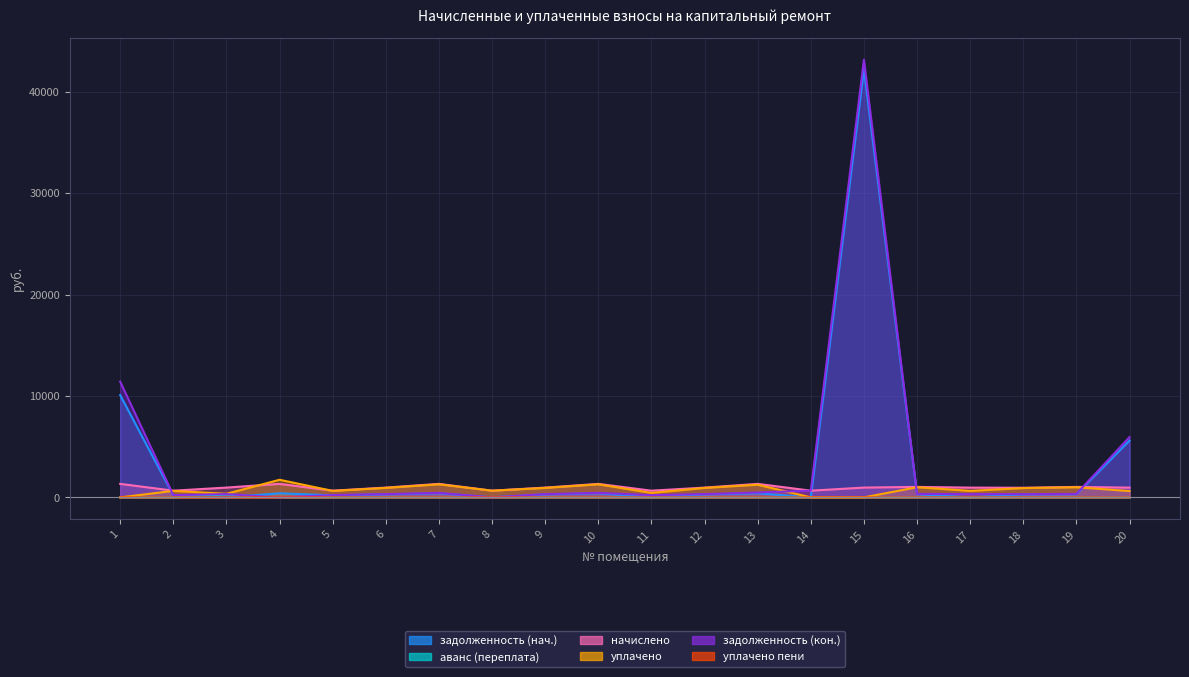

What are all the series names shown in the legend?

задолженность (нач.), аванс (переплата), начислено, уплачено, задолженность (кон.), уплачено пени